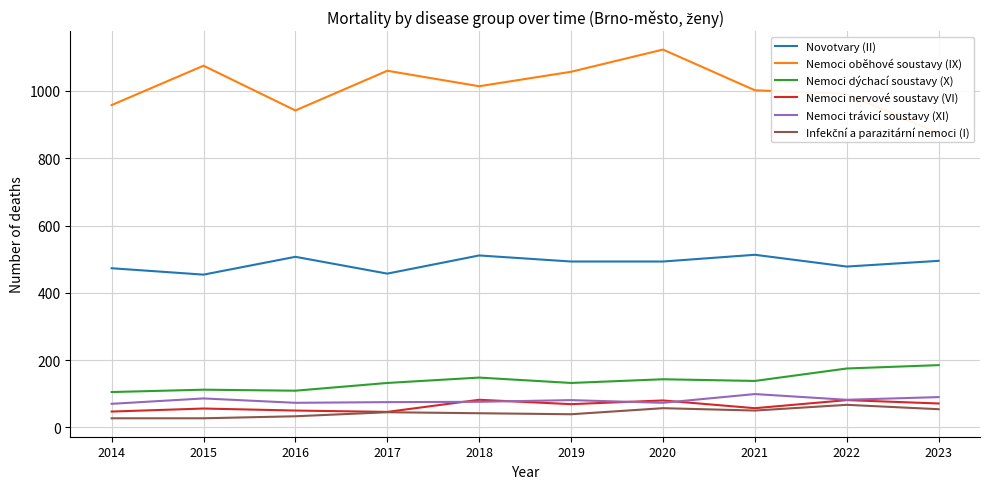

What is the difference between the highest and lowest values at 2018?

972